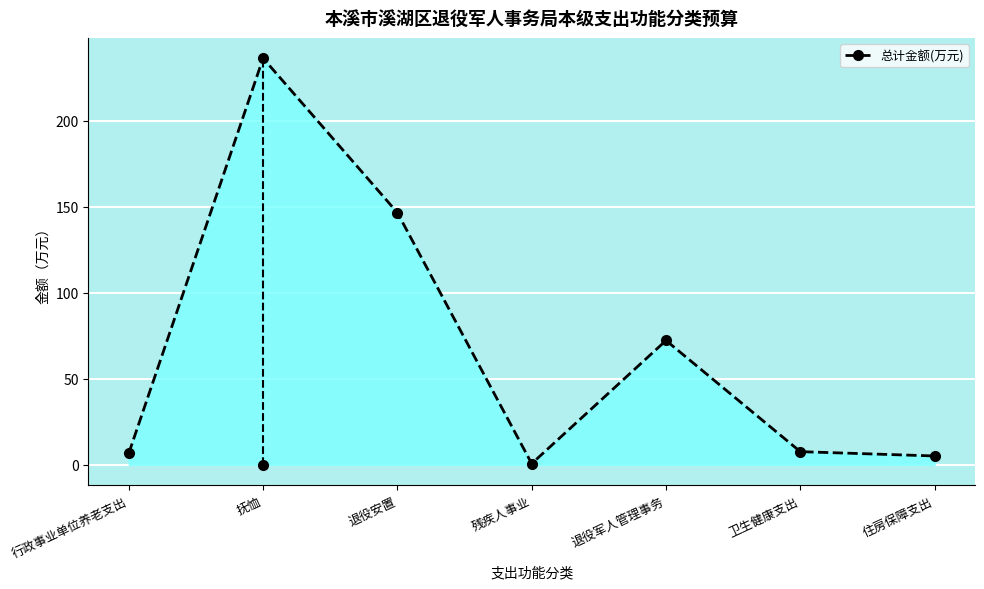

What is the greatest value displayed?

236.3